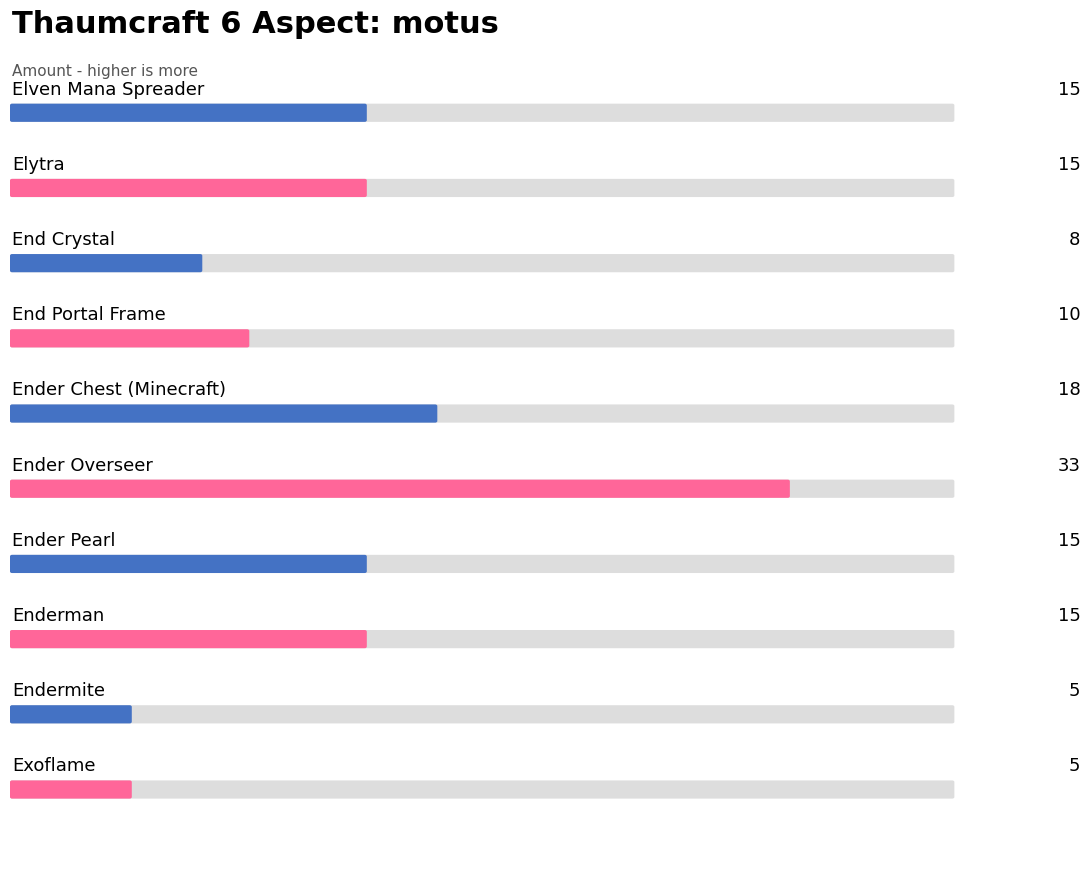

How many distinct data groups are displayed?

1